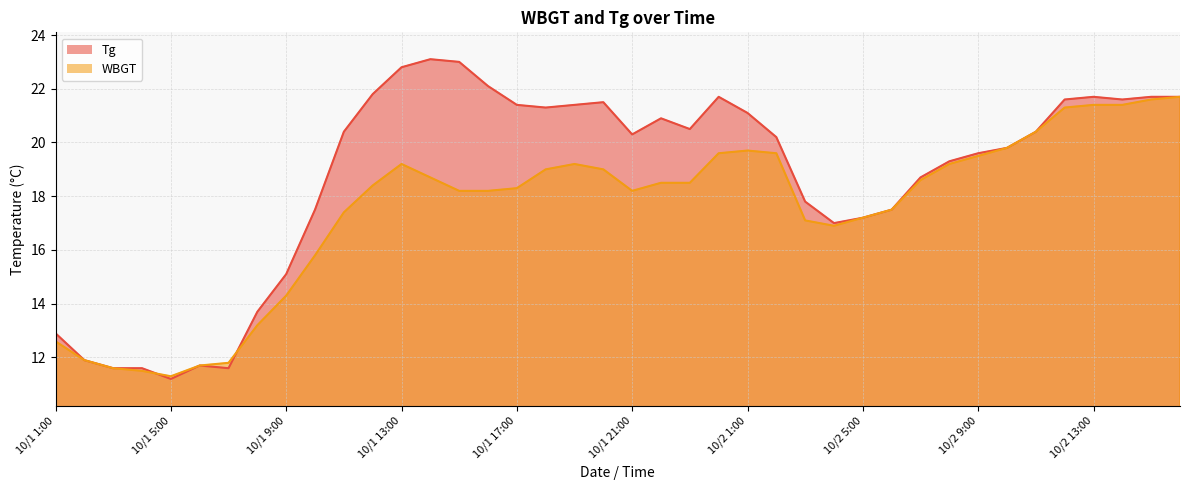

What is the difference between the maximum and second lowest values in the WBGT series?

10.2